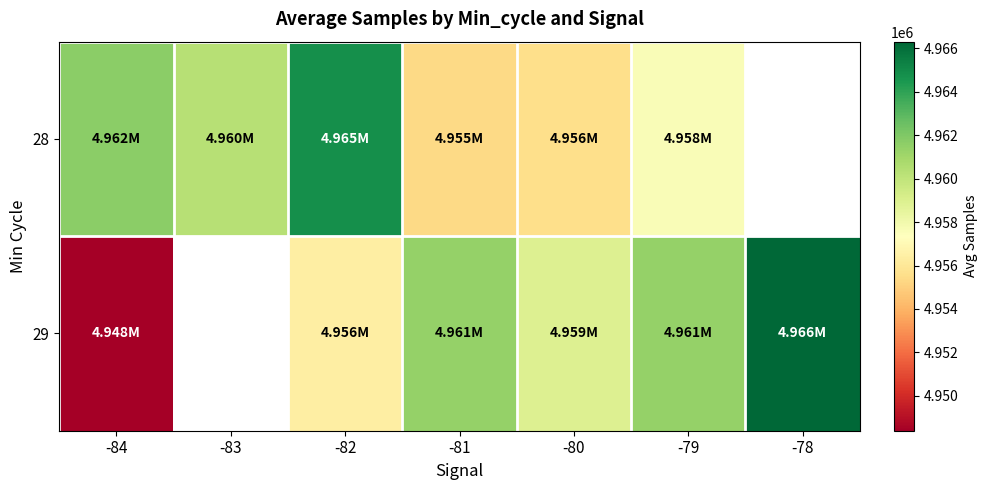

At which label is 29 closest to 4957350?

-82